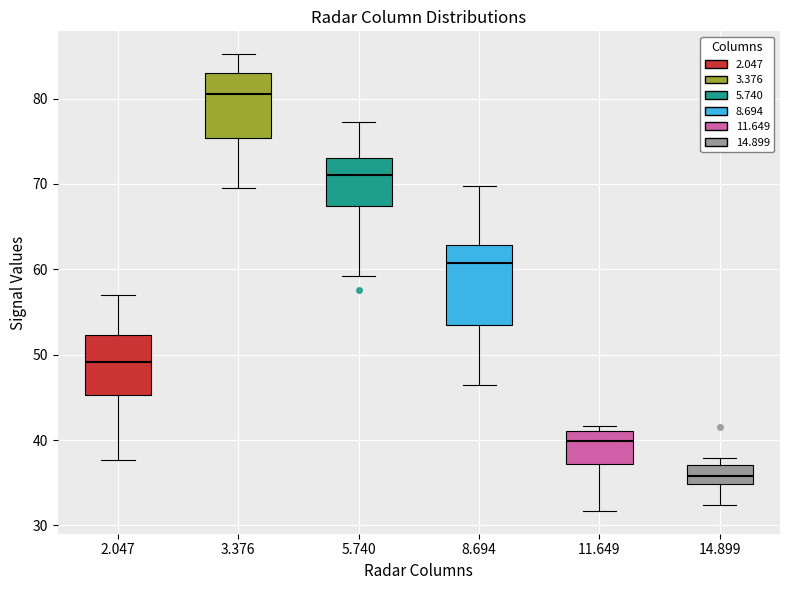

Reading left to right, transcribe this box plot: for each box, give where its median line is, the range the box spans, and where its two whiskers end, as read against the y-axis. The values are not printed on the chart, so give them approximately, as read against the axis.

2.047: median 49, box 45 to 52, whiskers 38 to 57
3.376: median 81, box 75 to 83, whiskers 70 to 85
5.740: median 71, box 67 to 73, whiskers 59 to 77
8.694: median 61, box 54 to 63, whiskers 46 to 70
11.649: median 40, box 37 to 41, whiskers 32 to 42
14.899: median 36, box 35 to 37, whiskers 32 to 38